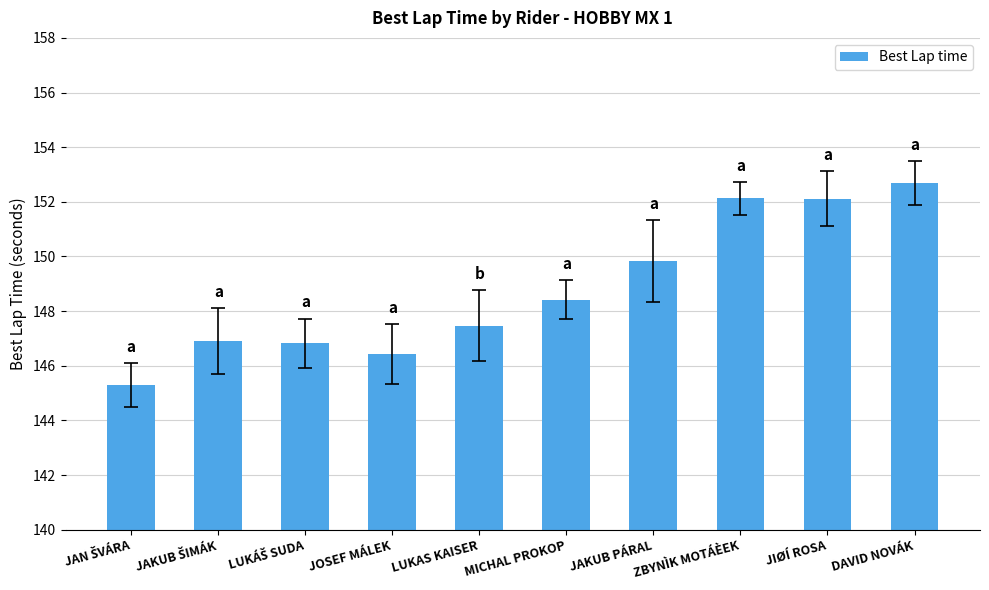

What is the minimum value shown in the chart?

145.3